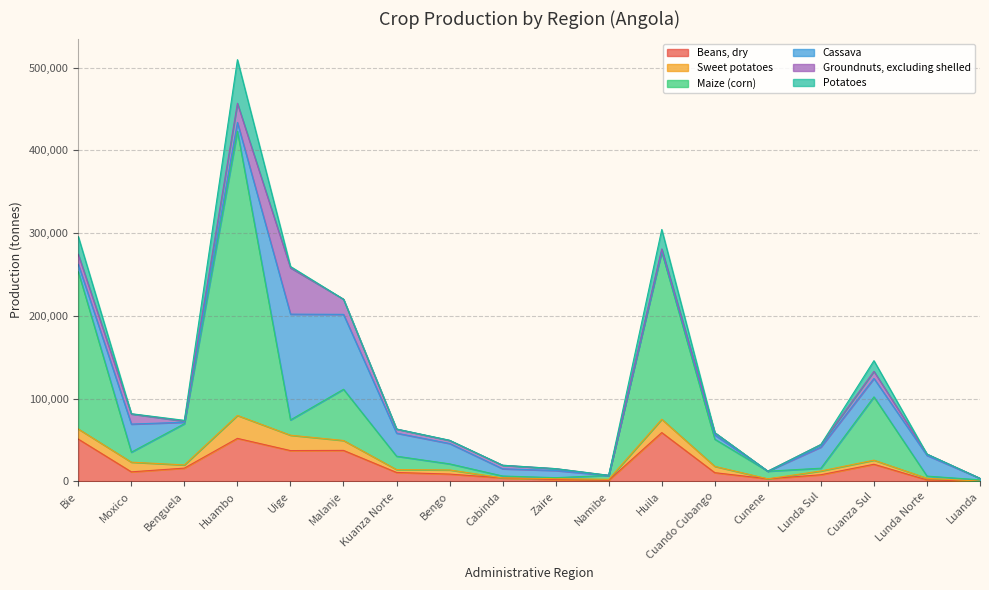

What is the sum of all Sweet potatoes values?

132300